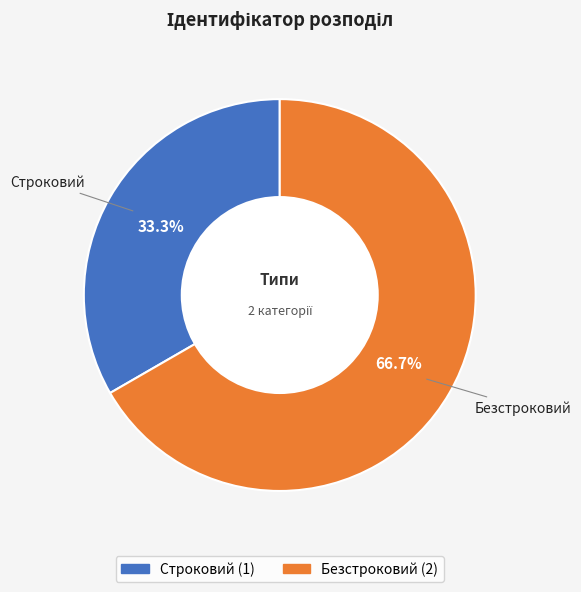

Which category has the smallest portion of the pie?

Строковий